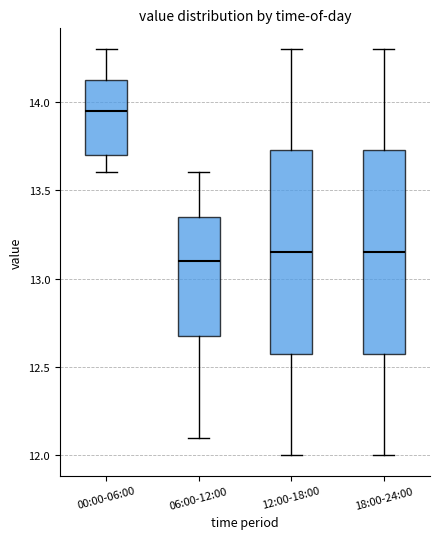

Where does the upper whisker of the box for 06:00-12:00 end on the y-axis? The values are not printed on the chart, so give them approximately, as read against the axis.

13.60